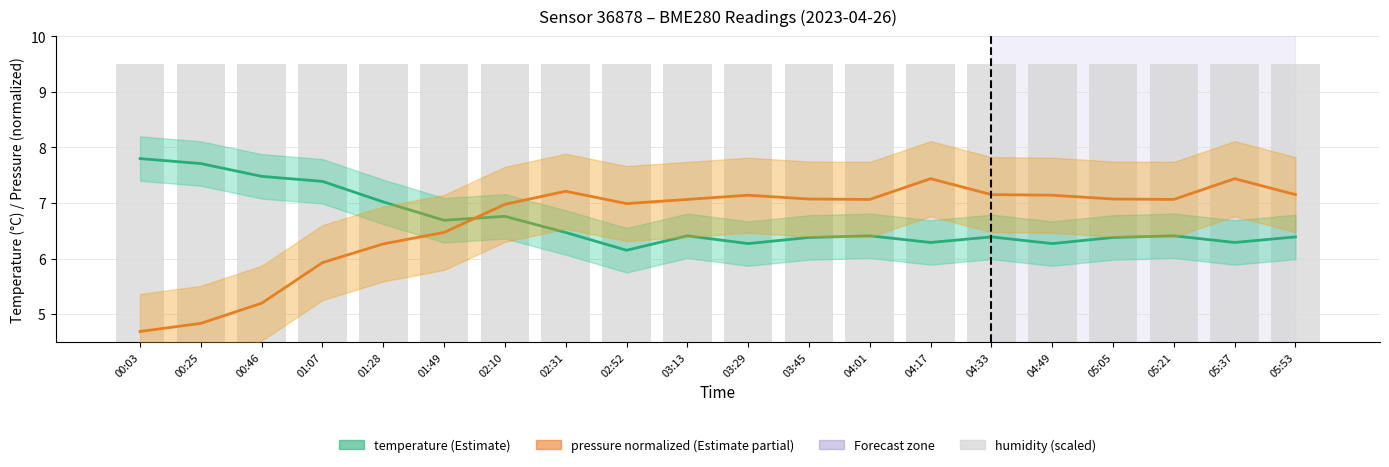

How many series are shown in this chart?

3